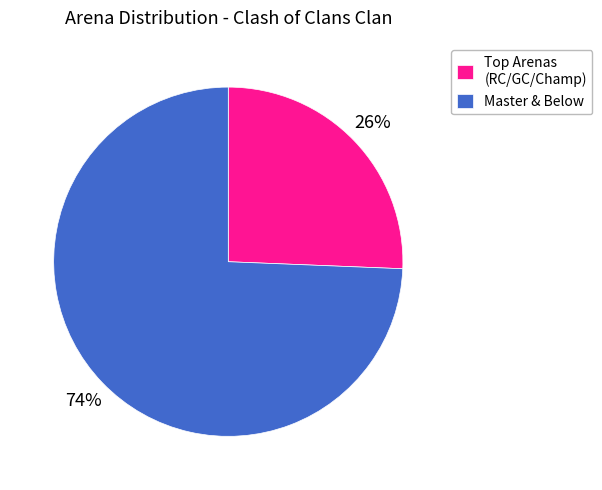

Which category has the biggest portion of the pie?

Master & Below